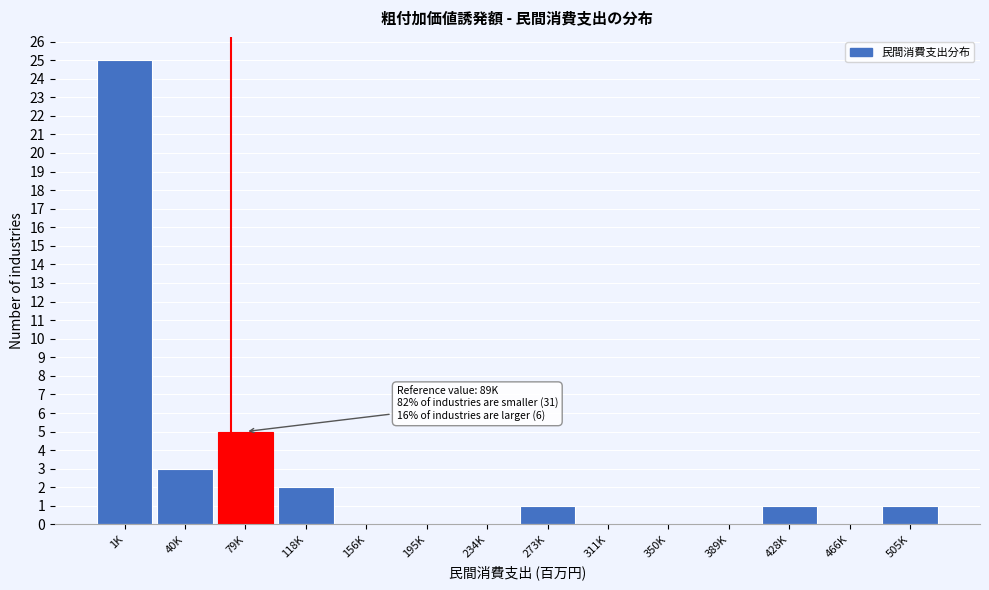

Reading right to left, extract all data points from this chart.

505K=1	466K=0	428K=1	389K=0	350K=0	311K=0	273K=1	234K=0	195K=0	156K=0	118K=2	79K=5	40K=3	1K=25